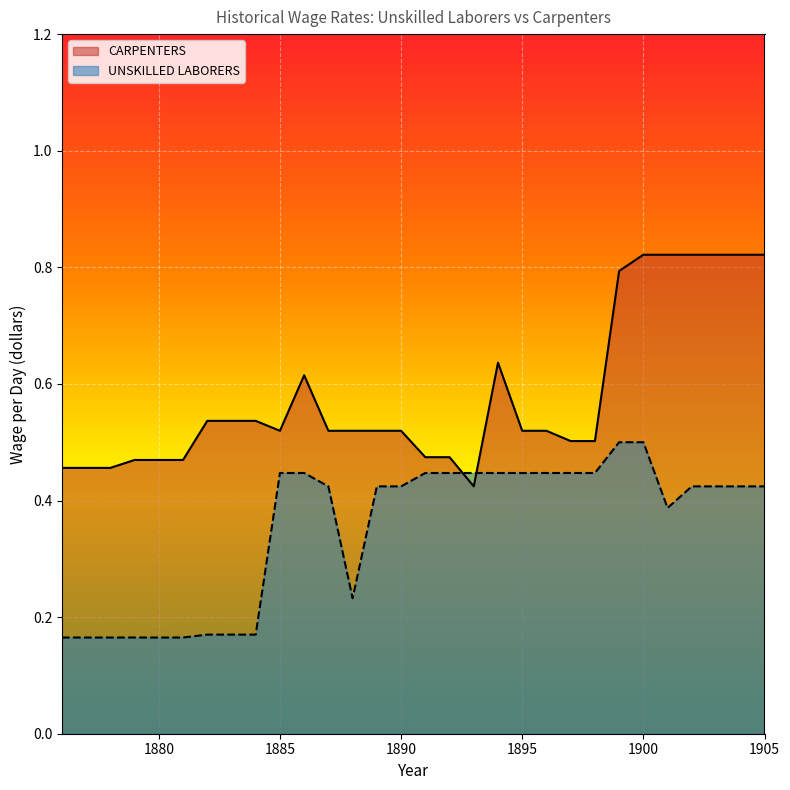

Reading right to left, transcribe all the data shown in this chart.

CARPENTERS: 0.8	0.8	0.8	0.8	0.8	0.8	0.8	0.5	0.5	0.5	0.5	0.6	0.4	0.5	0.5	0.5	0.5	0.5	0.5	0.6	0.5	0.5	0.5	0.5	0.5	0.5	0.5	0.5	0.5	0.5
UNSKILLED LABORERS: 0.4	0.4	0.4	0.4	0.4	0.5	0.5	0.4	0.4	0.4	0.4	0.4	0.4	0.4	0.4	0.4	0.4	0.2	0.4	0.4	0.4	0.2	0.2	0.2	0.2	0.2	0.2	0.2	0.2	0.2